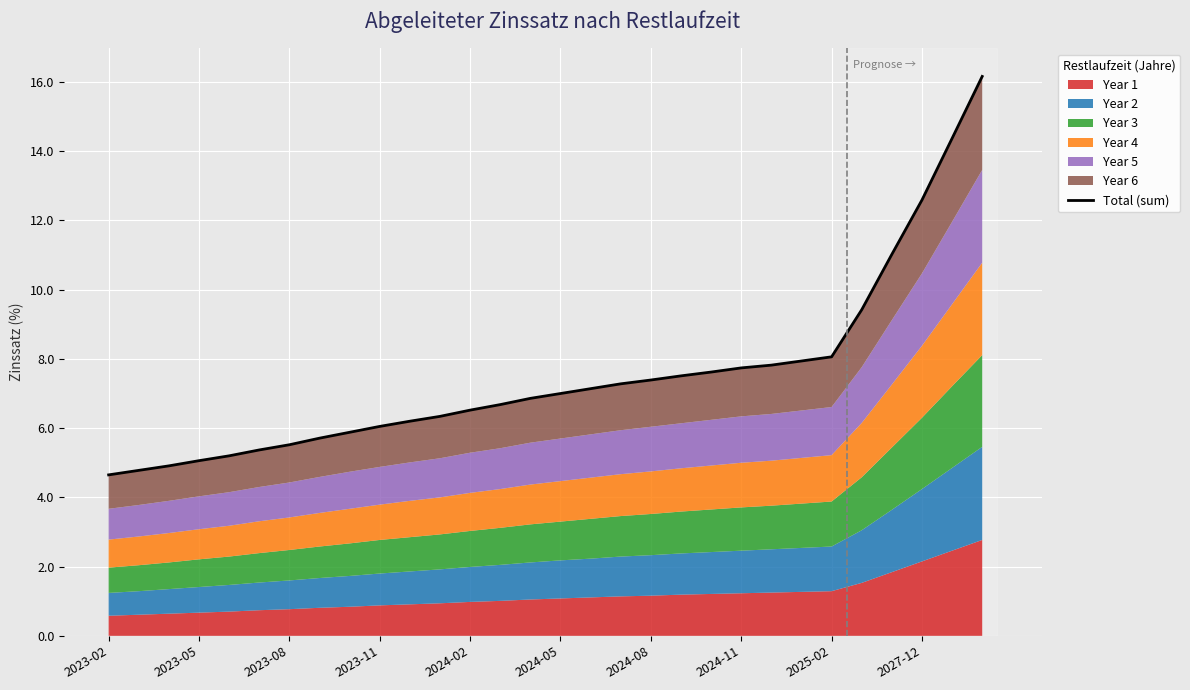

How many lines are shown in the chart?

1